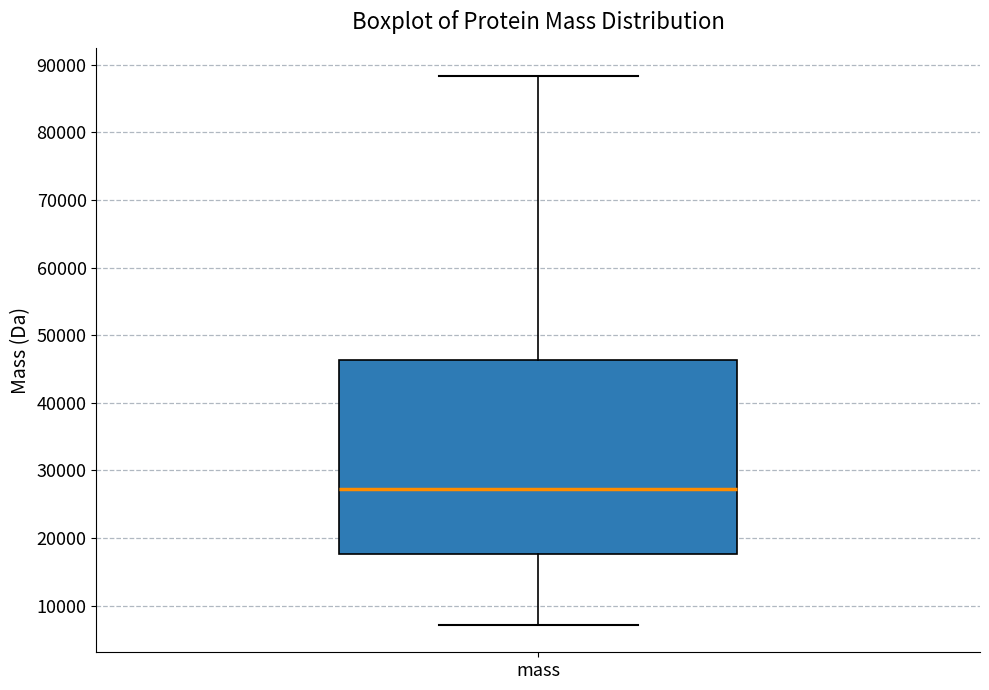

Where is the lower edge of the box for mass on the y-axis? The values are not printed on the chart, so give them approximately, as read against the axis.

18000